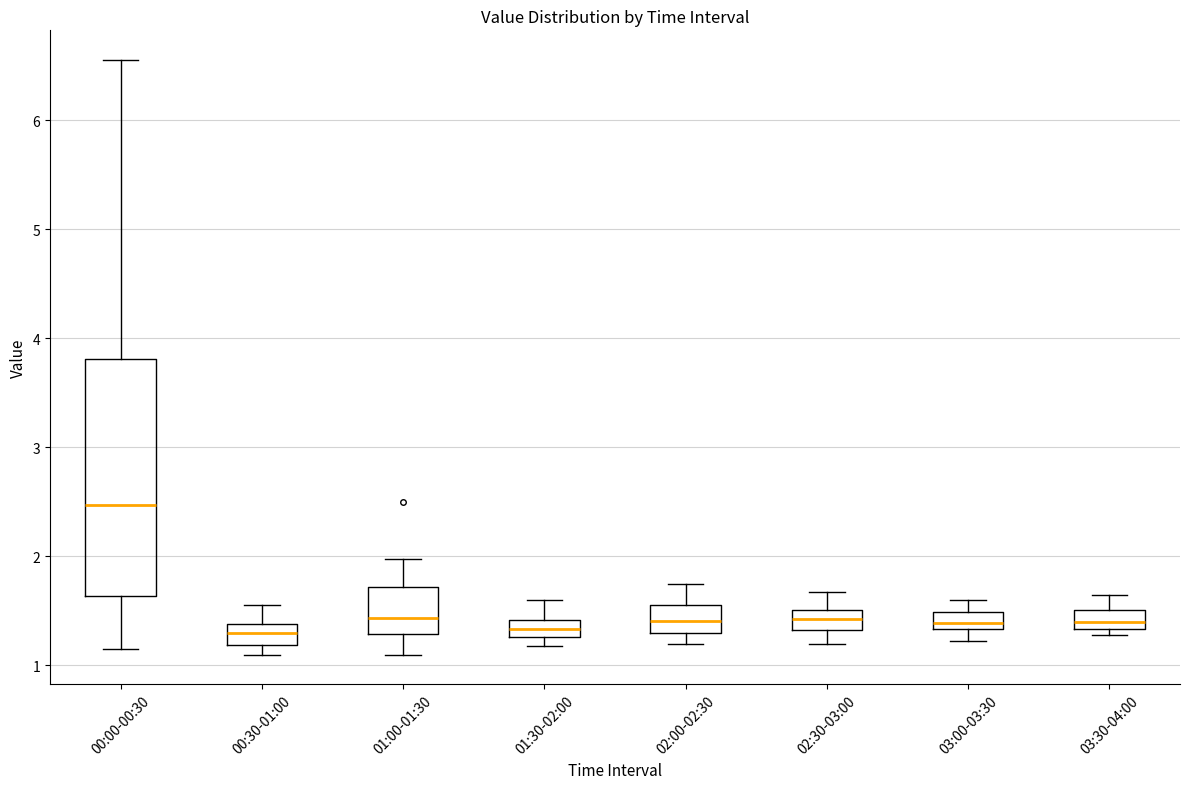

Which box is the tallest, from its lower edge to its upper edge?

00:00-00:30